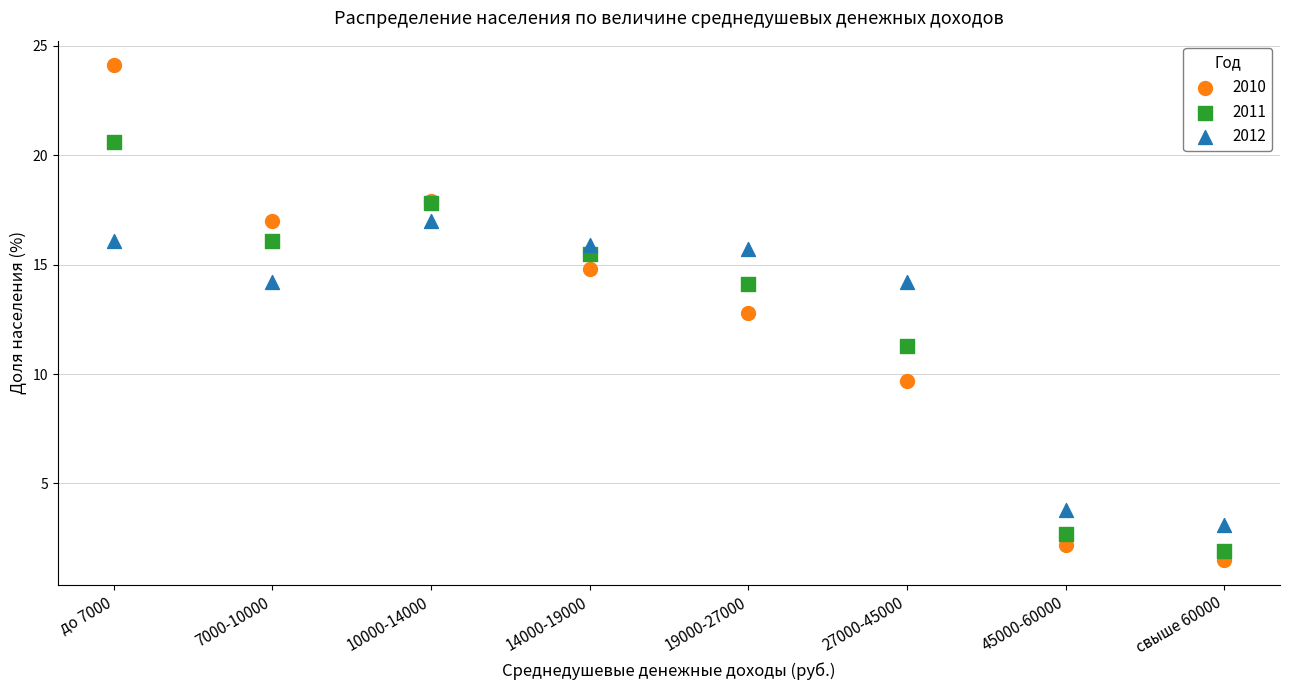

In the 2011 series, what Y value is closest to 11?

11.3